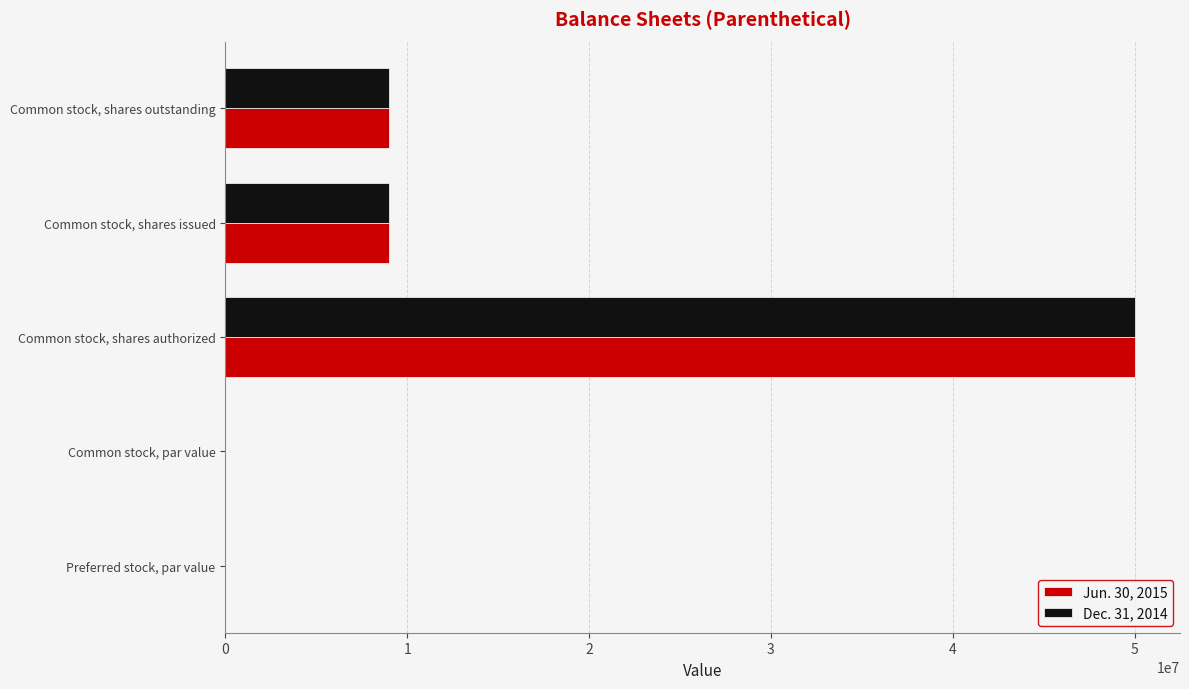

The Dec. 31, 2014 series shows 4497104.0 at Common stock, shares issued. True or false?

False